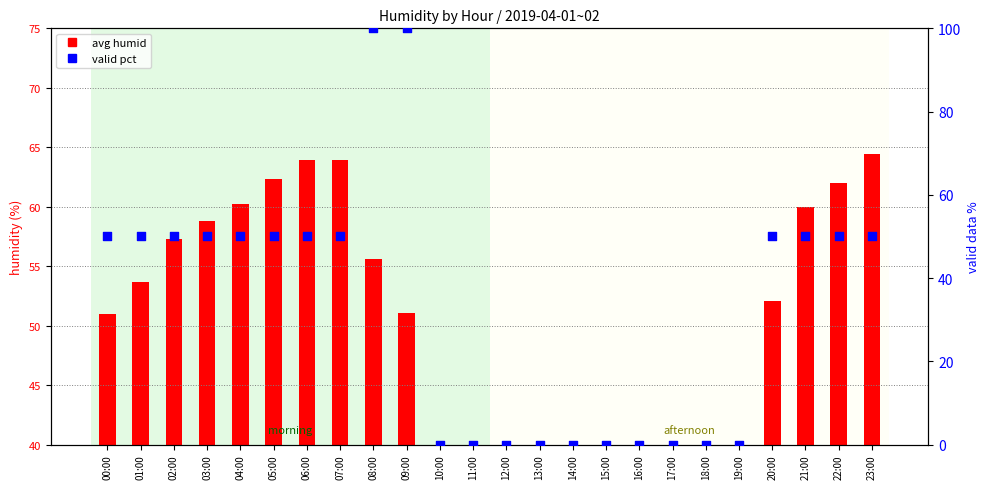

At how many categories does at least one series exceed 72?

2